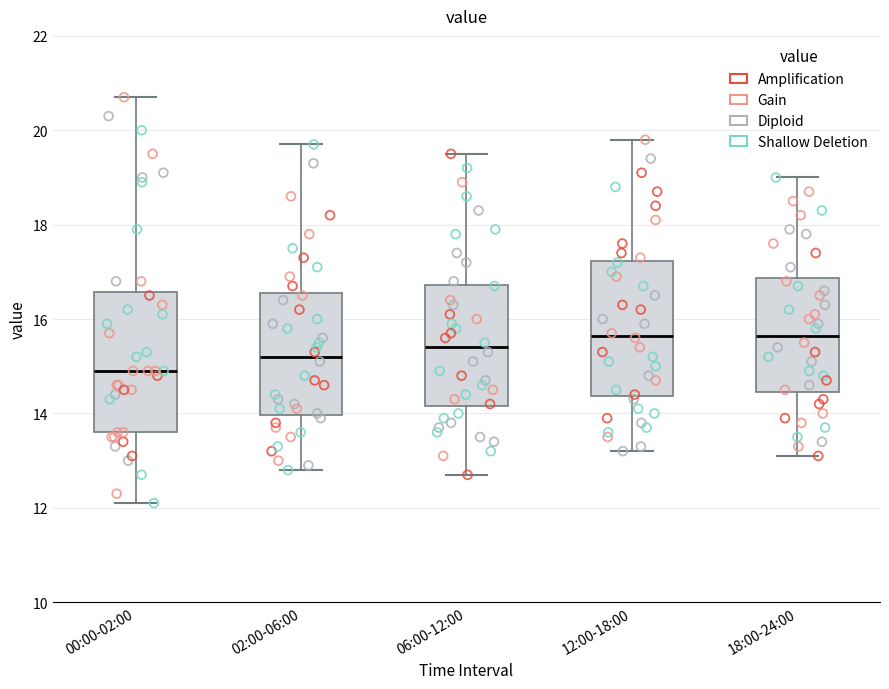

Where is the lower edge of the box for 12:00-18:00 on the y-axis? The values are not printed on the chart, so give them approximately, as read against the axis.

14.4